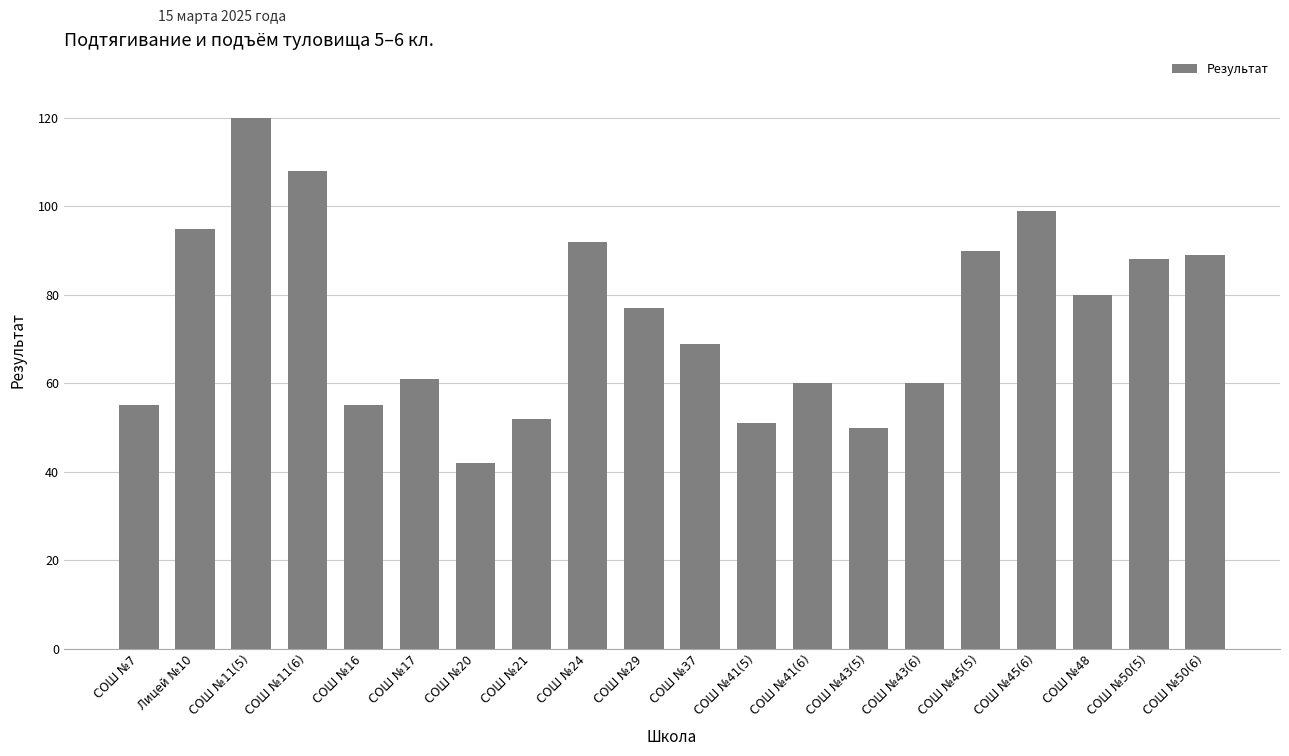

What is the smallest value displayed?

42